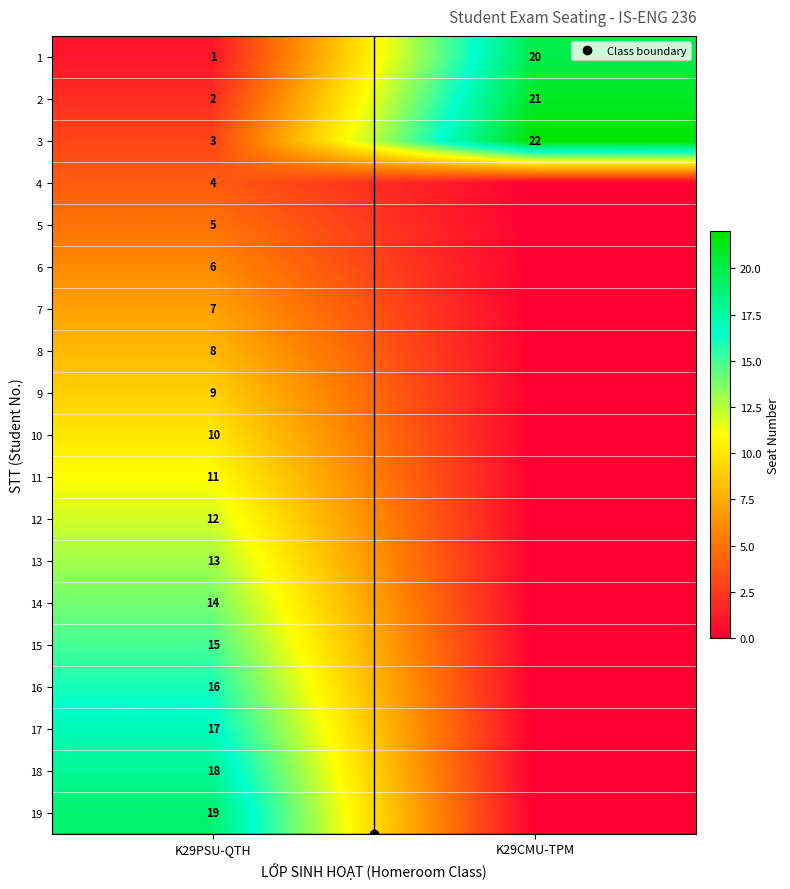

What is the average value of the 5 series?

2